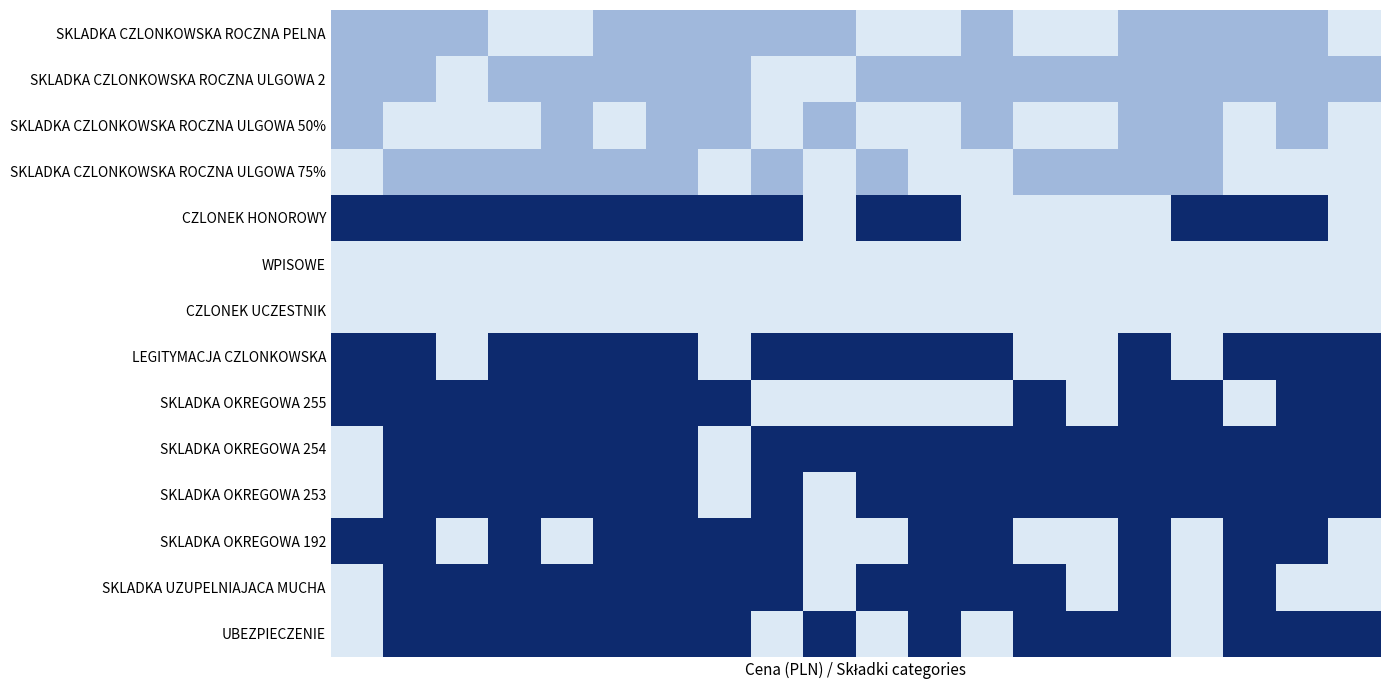

Which series has the largest total across all categories?

SKLADKA OKREGOWA 254